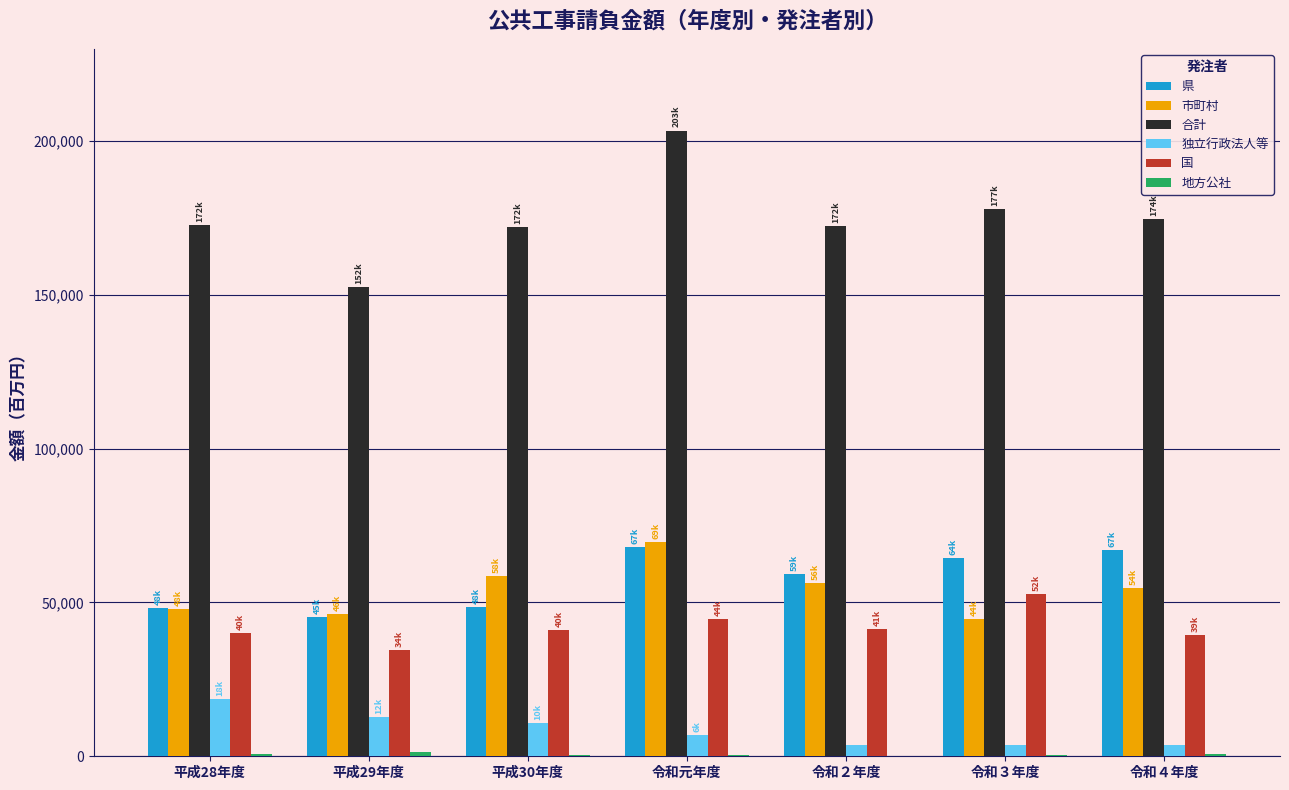

What is the approximate value of 合計 at 平成30年度, to the nearest 50?

172200